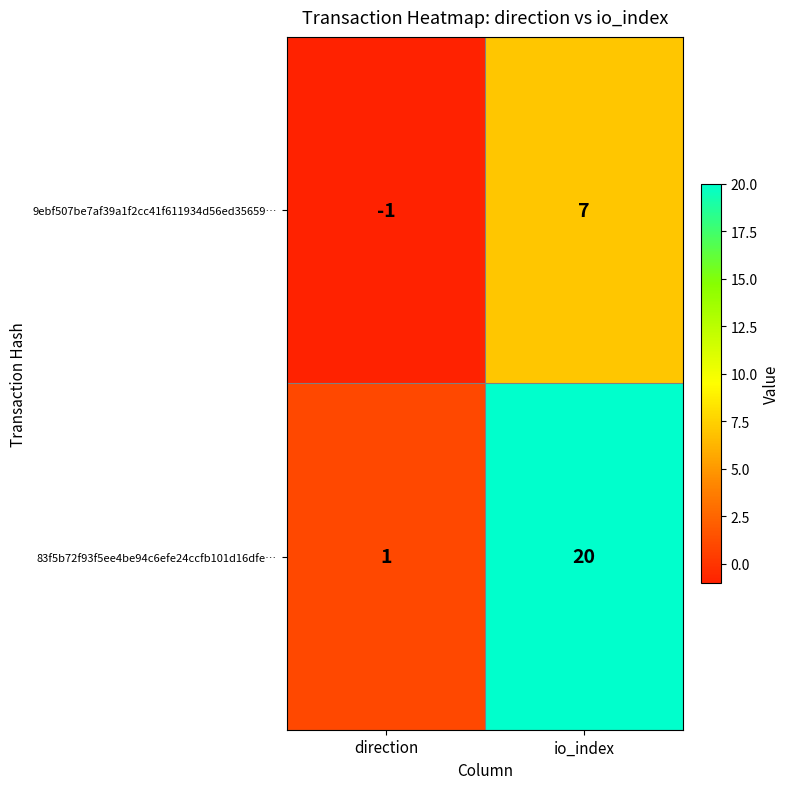

Read the 83f5b72f93f5ee4be94c6efe24ccfb101d16dfe… value at io_index, to the nearest 5.

20